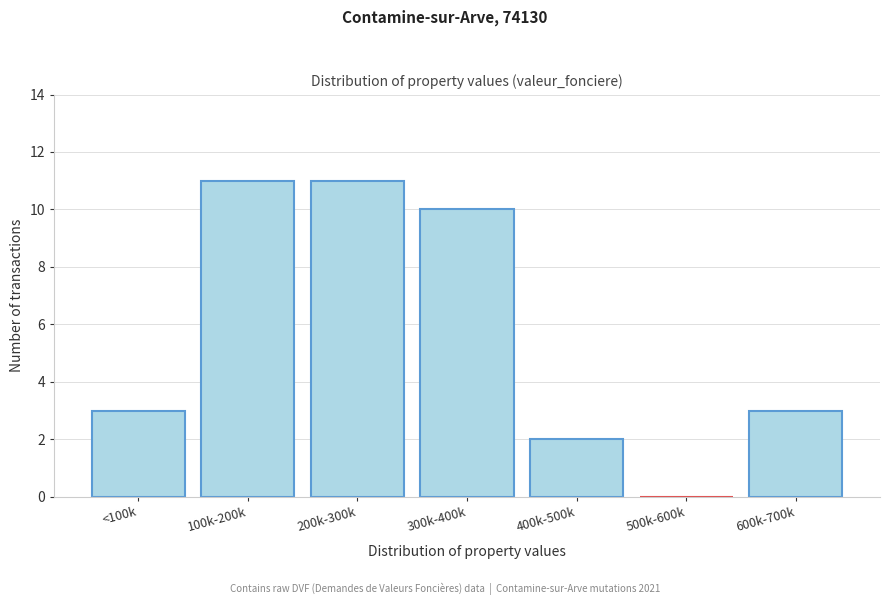

Reading left to right, transcribe all the data shown in this chart.

<100k=3	100k-200k=11	200k-300k=11	300k-400k=10	400k-500k=2	500k-600k=0	600k-700k=3